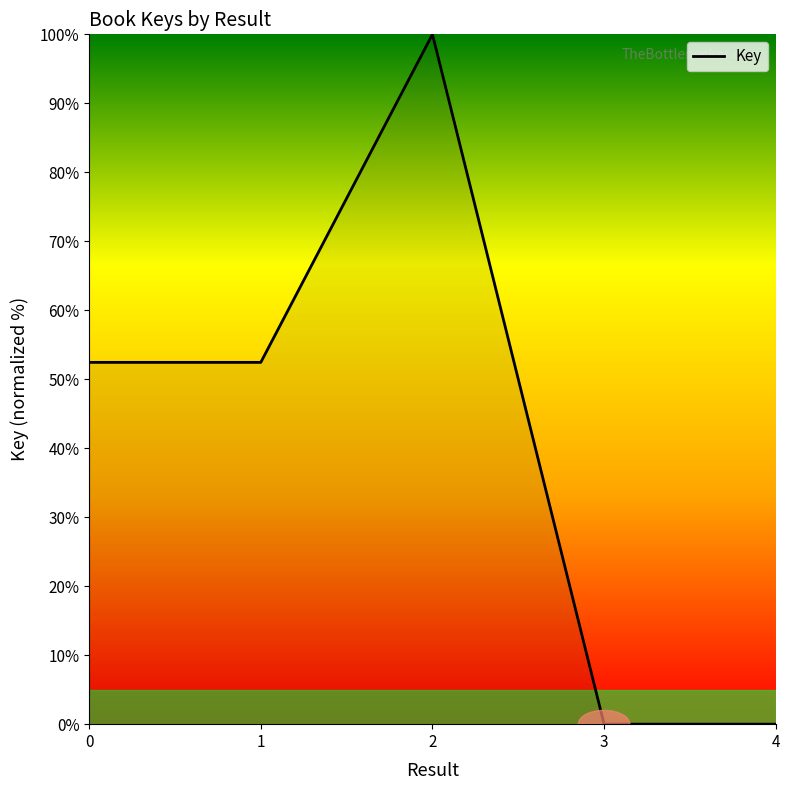

What is the difference between the values at 2 and 1?

47.6